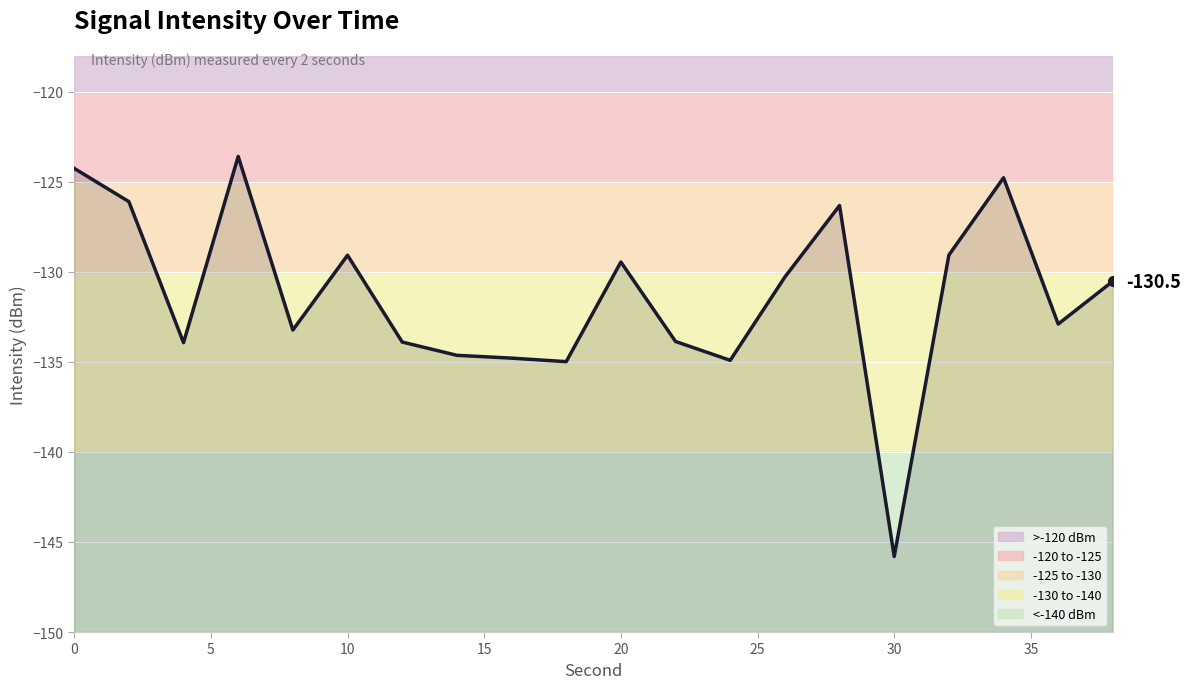

What is the difference between the maximum and minimum values?

22.2